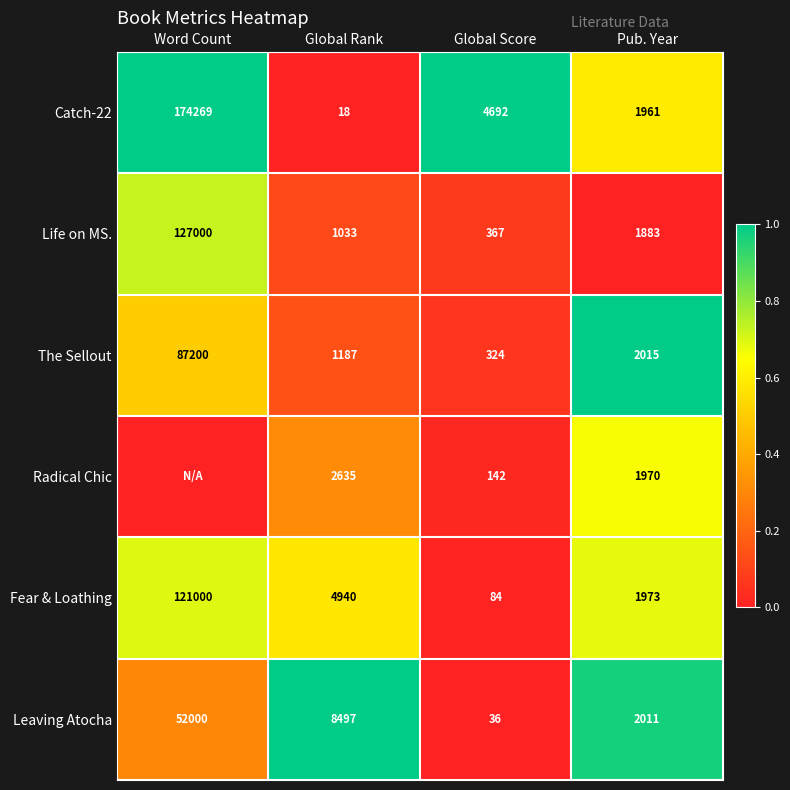

At Global Score, list the series in order from largest to smallest.

Catch-22, Life on MS., The Sellout, Radical Chic, Fear & Loathing, Leaving Atocha